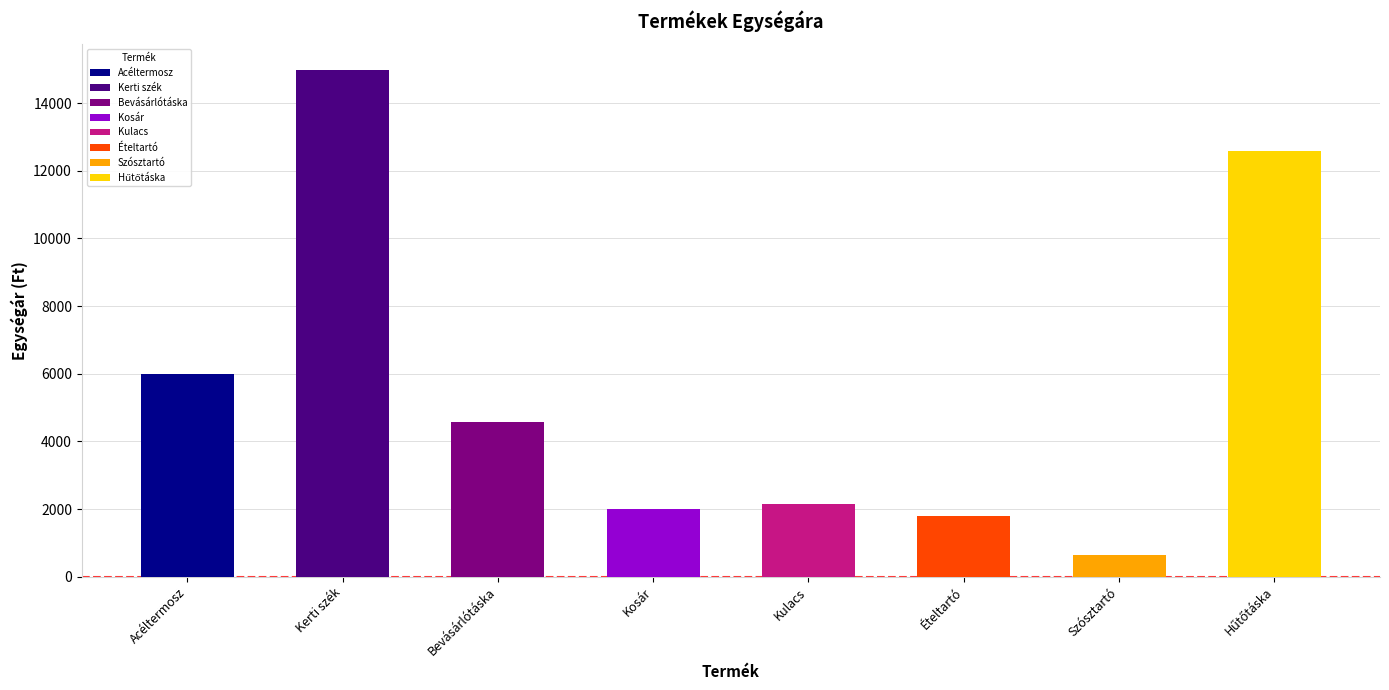

What is the ratio of the value at Acéltermosz to the value at Szósztartó?

9.2